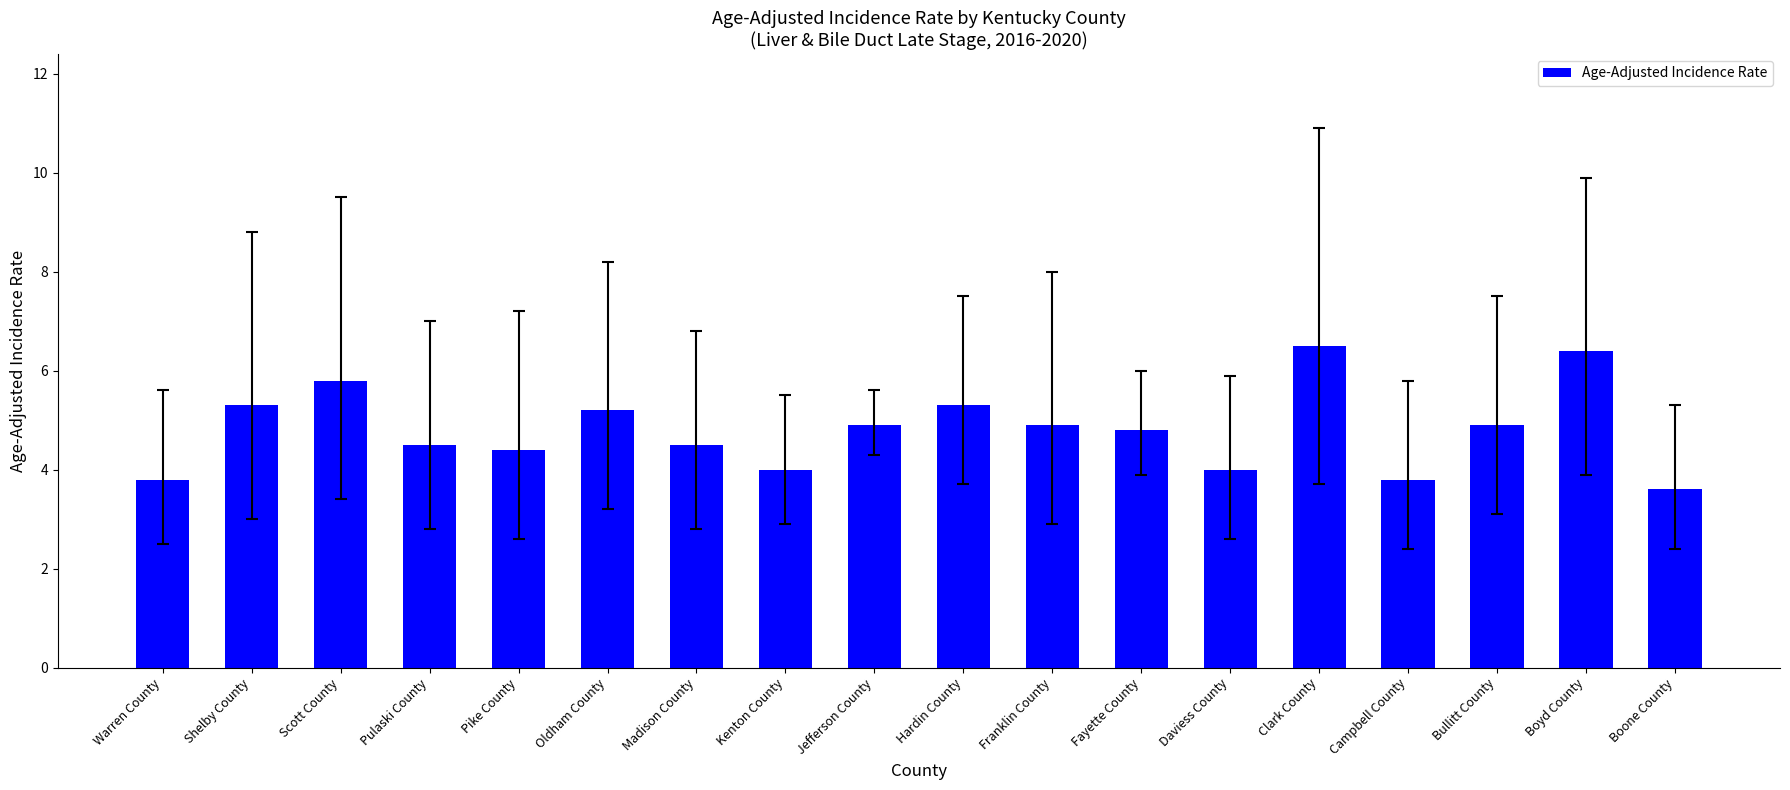

Read the value at Boyd County.

6.4